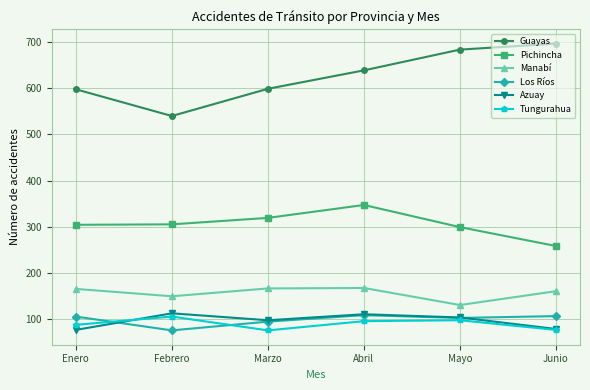

True or false: Tungurahua has a value of 105 at Febrero.

True